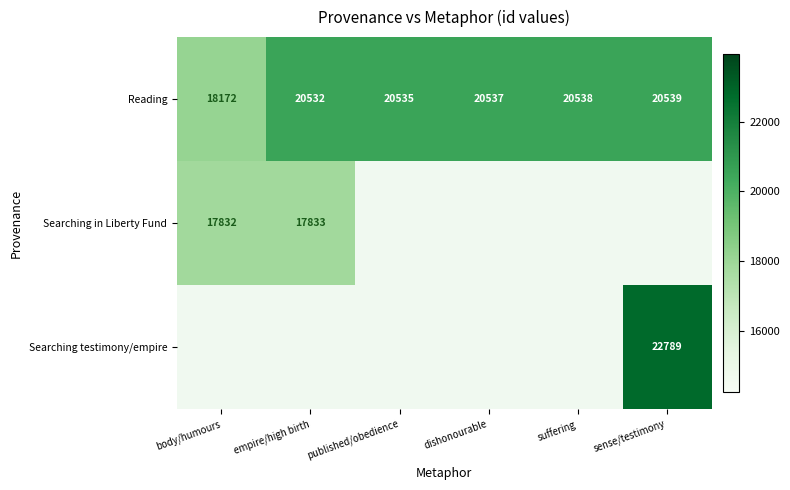

Is it true that Reading equals 20537 at dishonourable?

True